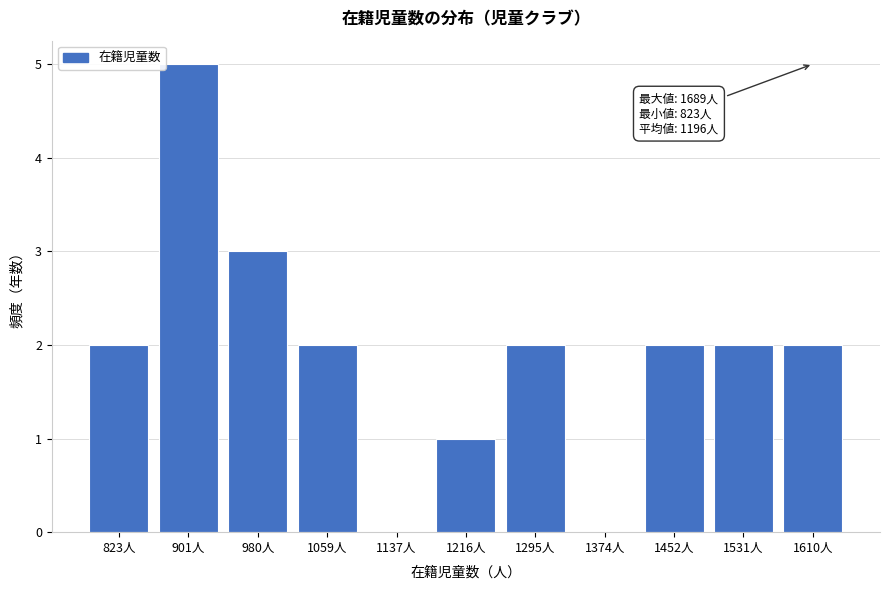

Reading left to right, extract all data points from this chart.

823人=2	901人=5	980人=3	1059人=2	1137人=0	1216人=1	1295人=2	1374人=0	1452人=2	1531人=2	1610人=2